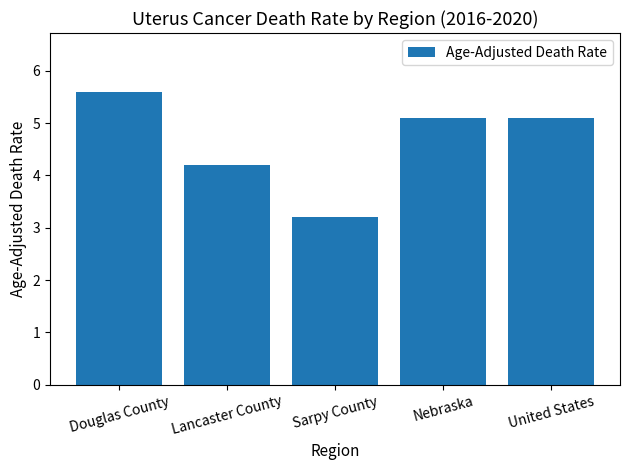

What is the change in value from Lancaster County to United States?

+0.9